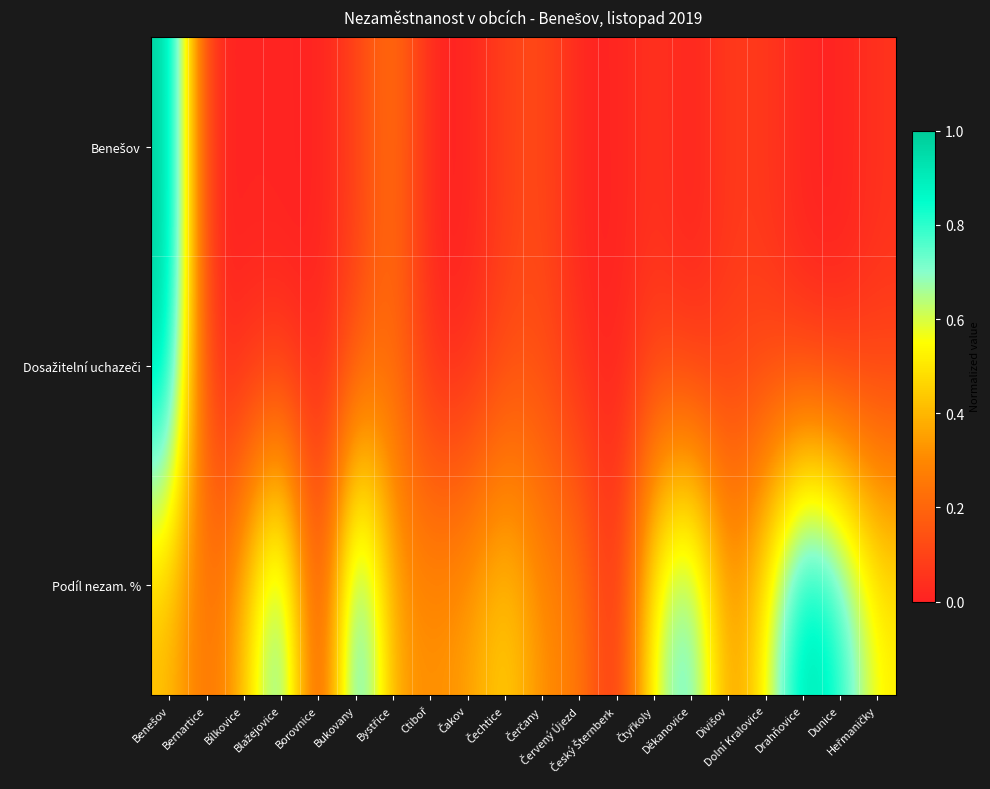

At how many categories does at least one series exceed 0?

19